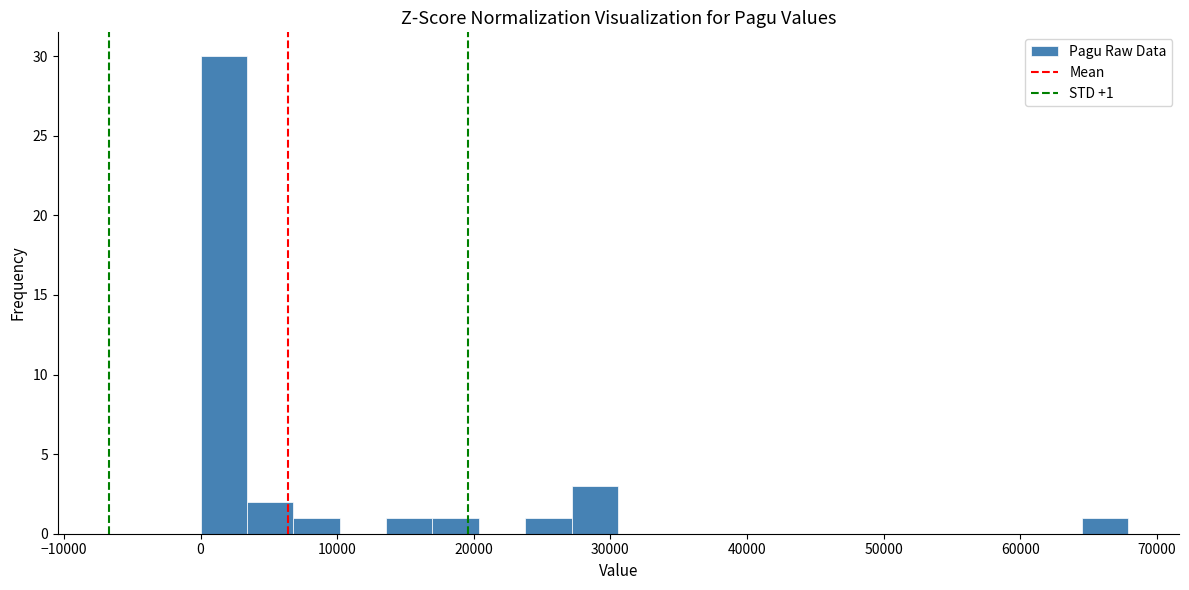

Around what value on the x-axis is the tallest bar? Give the approximate position of its centre, as read against the axis.

2000